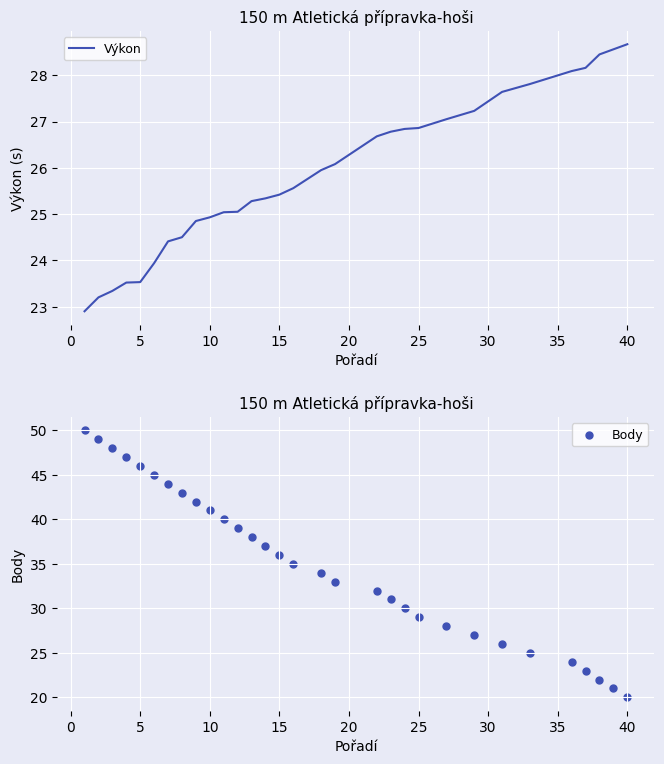

What is the minimum value for Výkon?

22.9